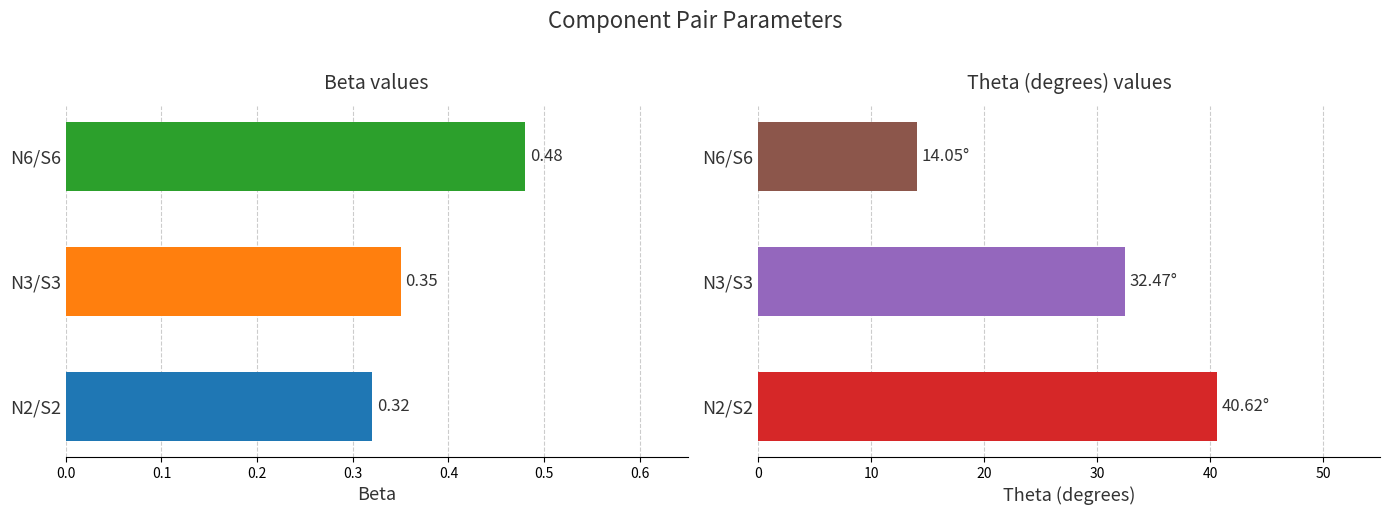

At N6/S6, list the series in order from smallest to largest.

Beta, Theta (degrees)